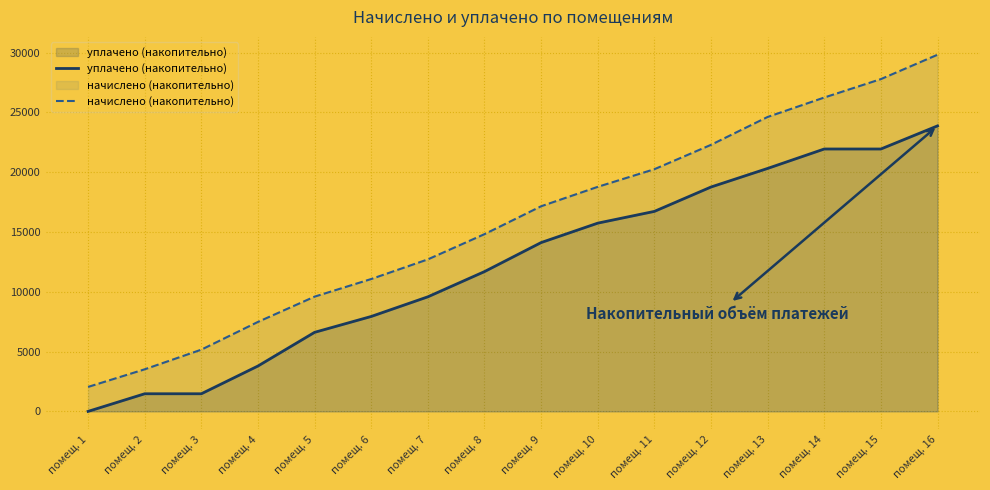

At which label is уплачено (накопительно) closest to 11935?

помещ. 8